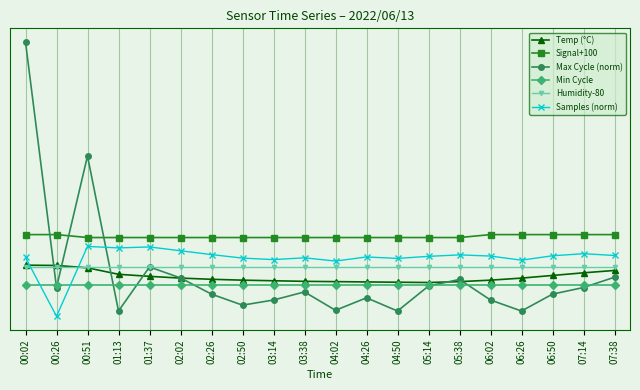

Reading left to right, list all the values displayed in this chart.

Temp (°C): 20.6	20.5	19.7	17.5	16.8	16.2	15.8	15.5	15.3	15.1	15.0	14.9	14.8	14.7	15.0	15.5	16.2	17.1	18.0	18.8
Signal+100: 31.0	31.0	30.0	30.0	30.0	30.0	30.0	30.0	30.0	30.0	30.0	30.0	30.0	30.0	30.0	31.0	31.0	31.0	31.0	31.0
Max Cycle (norm): 96.5	13.0	57.8	5.0	20.0	16.2	10.8	7.0	8.8	11.5	5.2	9.5	5.0	13.5	15.8	8.8	5.0	10.8	13.0	16.5
Min Cycle: 14.0	14.0	14.0	14.0	14.0	14.0	14.0	14.0	14.0	14.0	14.0	14.0	14.0	14.0	14.0	14.0	14.0	14.0	14.0	14.0
Humidity-80: 19.9	19.9	19.9	19.9	19.9	19.9	19.9	19.9	19.9	19.9	19.9	19.9	19.9	19.9	19.9	19.9	19.9	19.9	19.9	19.9
Samples (norm): 23.2	3.2	27.0	26.5	26.8	25.5	24.2	23.0	22.5	23.1	22.0	23.4	22.9	23.6	24.1	23.7	22.3	23.8	24.5	23.9